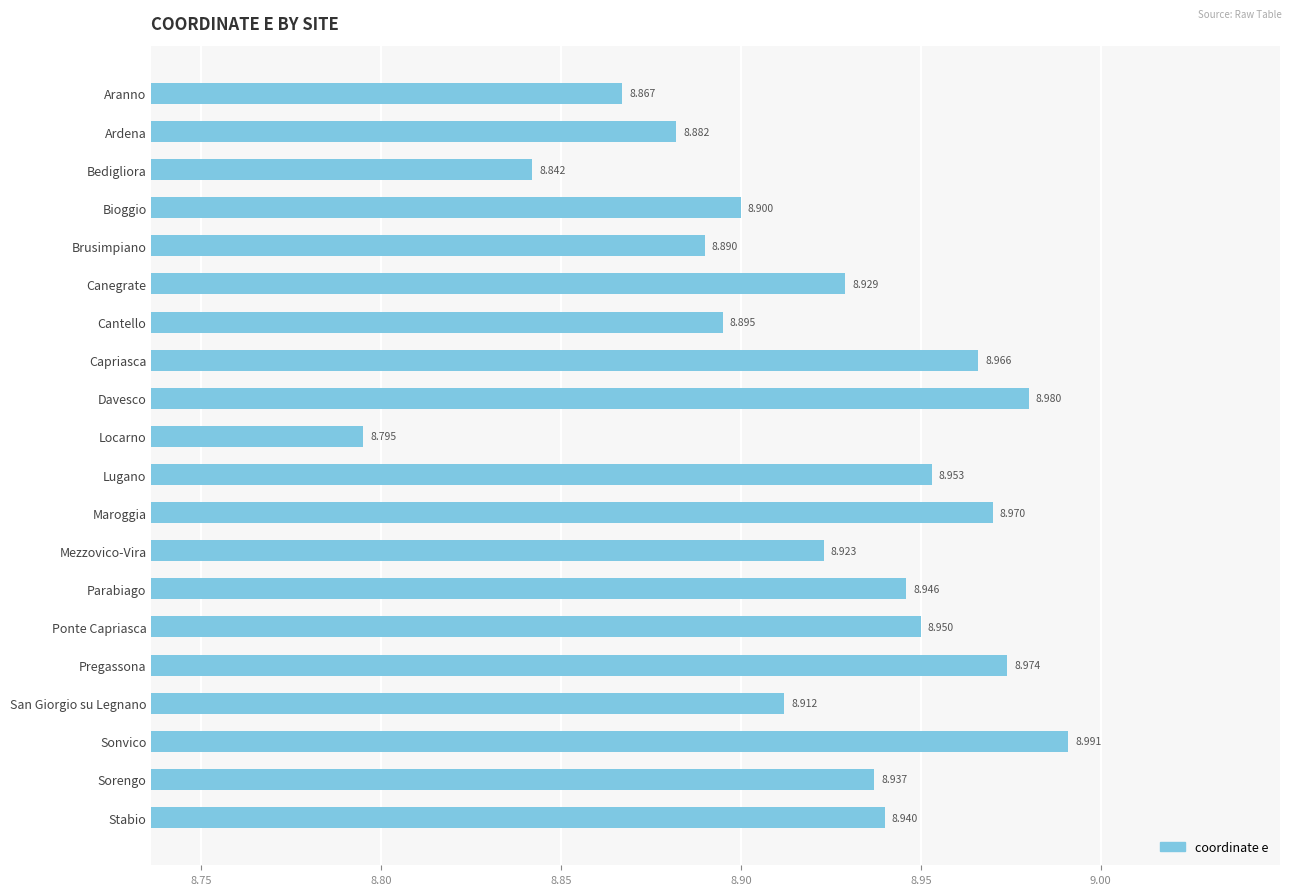

Which has a higher value, Aranno or San Giorgio su Legnano?

San Giorgio su Legnano